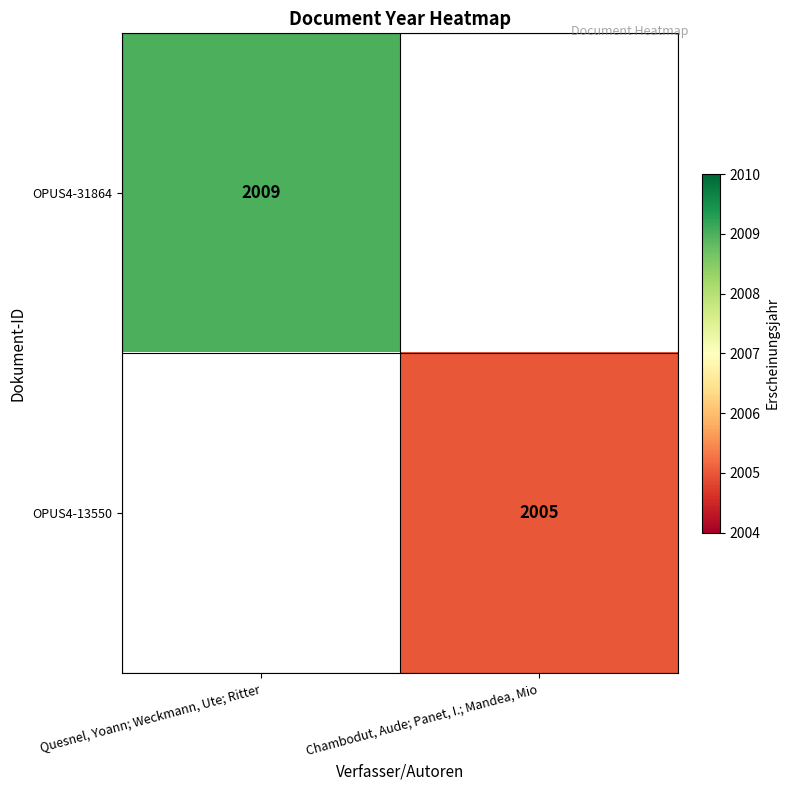

The value of OPUS4-13550 at Chambodut, Aude; Panet, I.; Mandea, Mio is 2005. True or false?

True